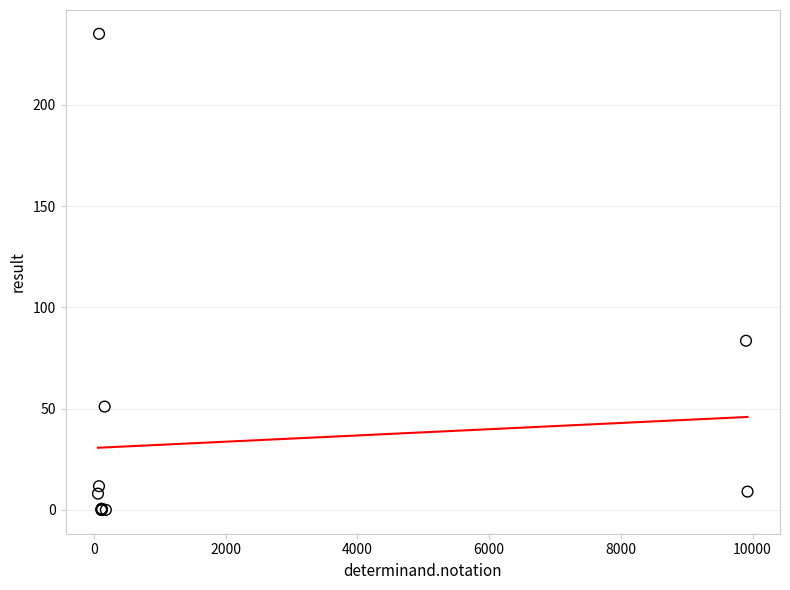

What Y value in the scatter plot is closest to 117?

83.5